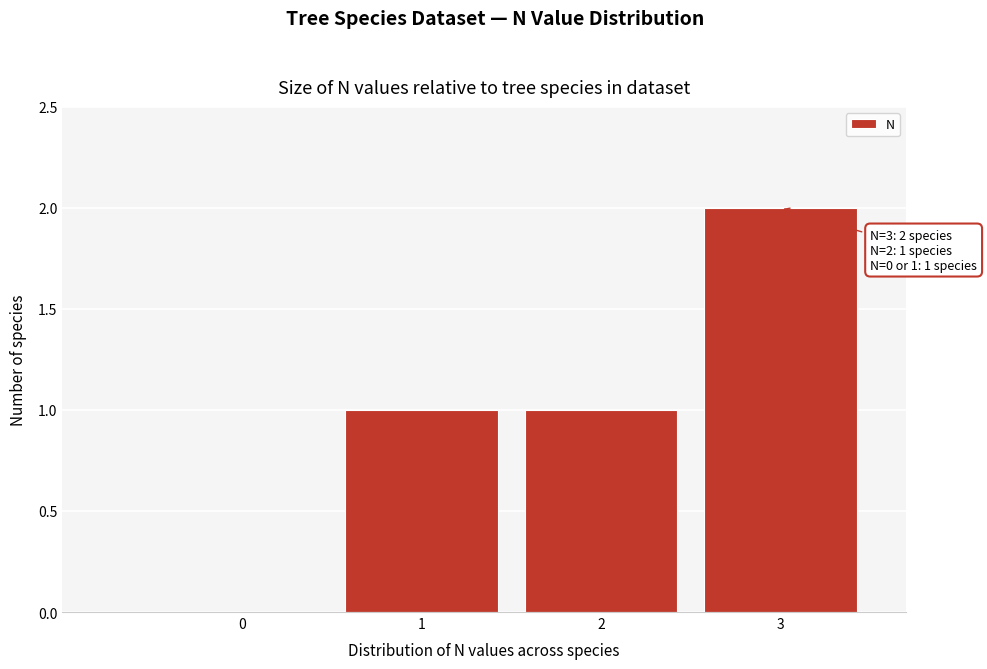

Reading left to right, transcribe all the data shown in this chart.

0=0	1=1	2=1	3=2